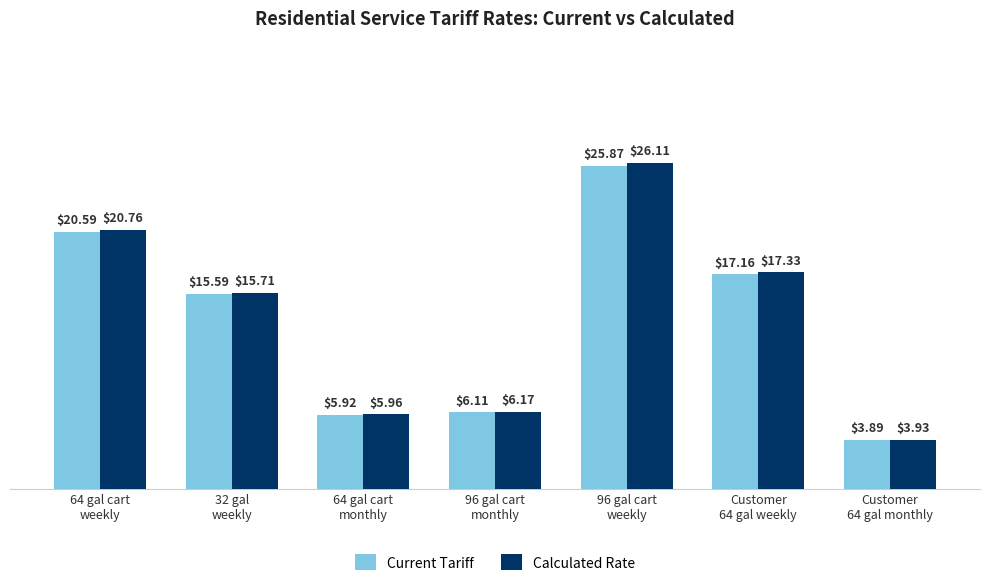

True or false: Calculated Rate has a value of 6.2 at 96 gal cart
monthly.

True